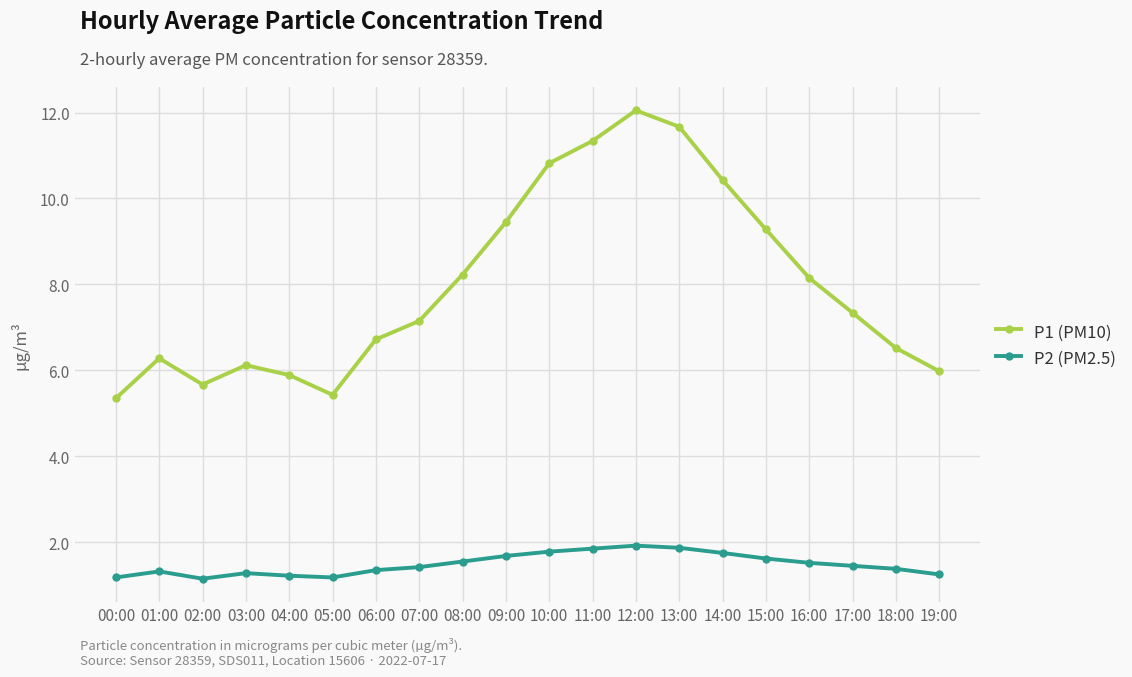

How many data points in P1 (PM10) are less than 7?

9